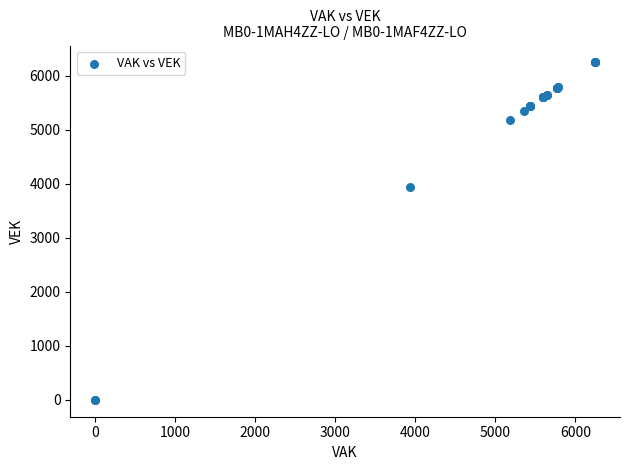

What Y value in the scatter plot is closest to 3122?

3936